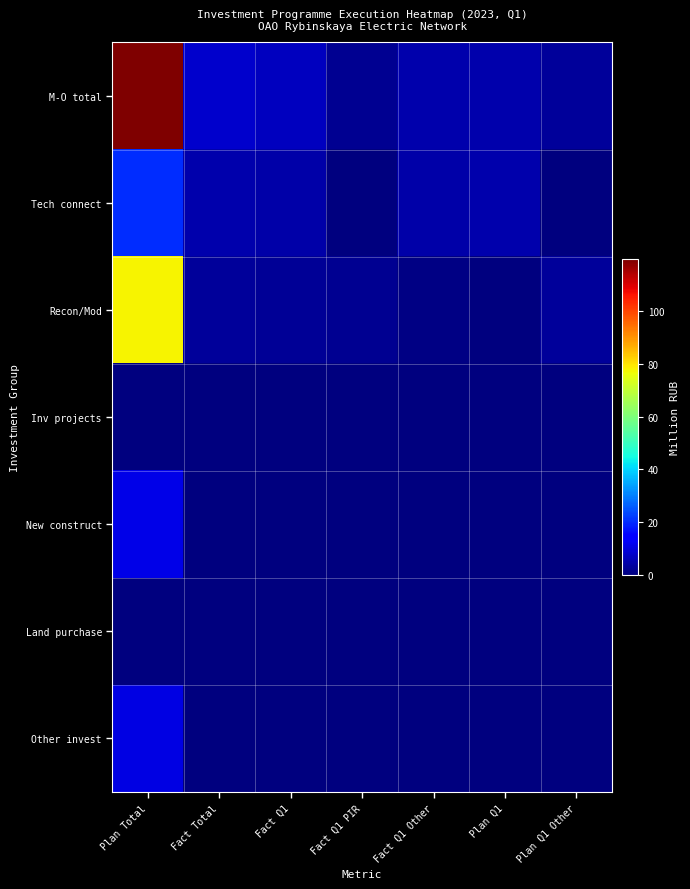

Which series changed the most between Fact Q1 Other and Plan Q1?

Tech connect